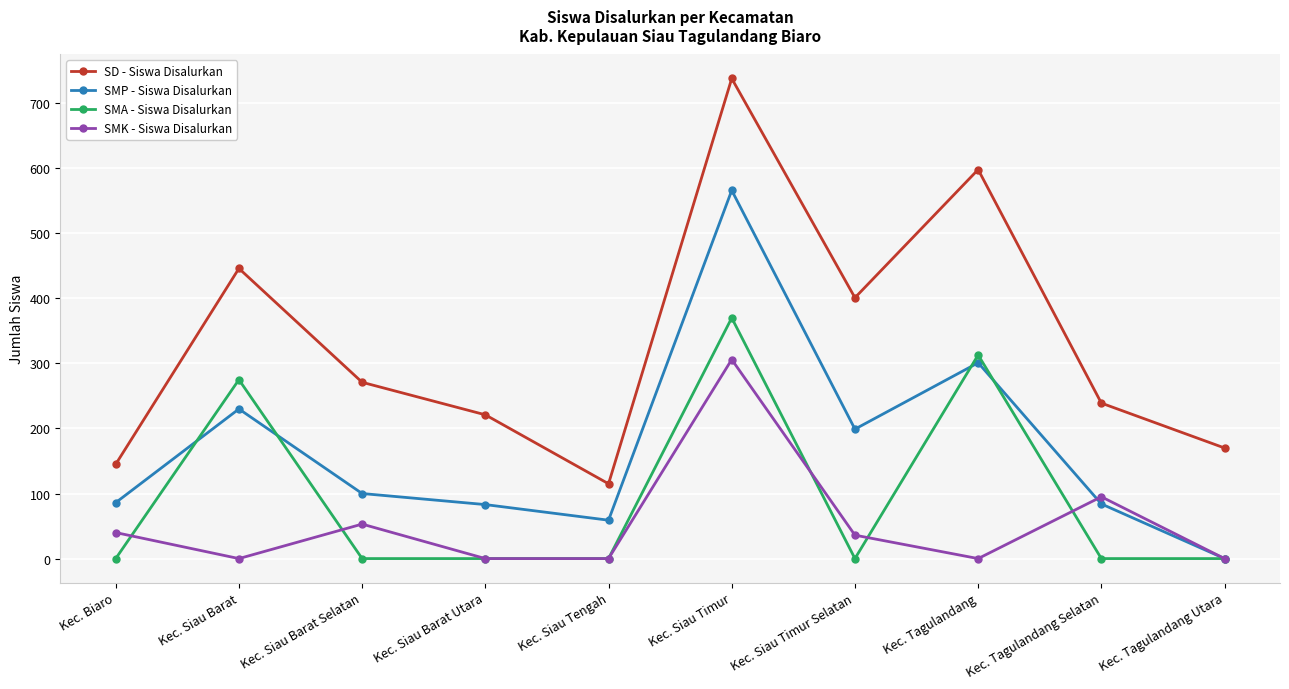

What is the greatest value displayed?

738